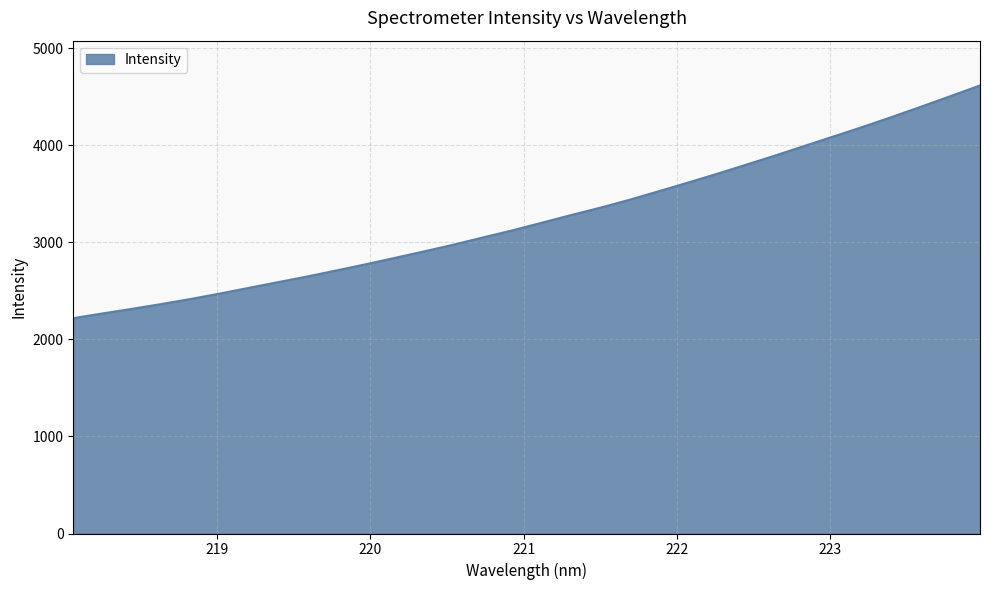

What is the smallest value displayed?

2218.8